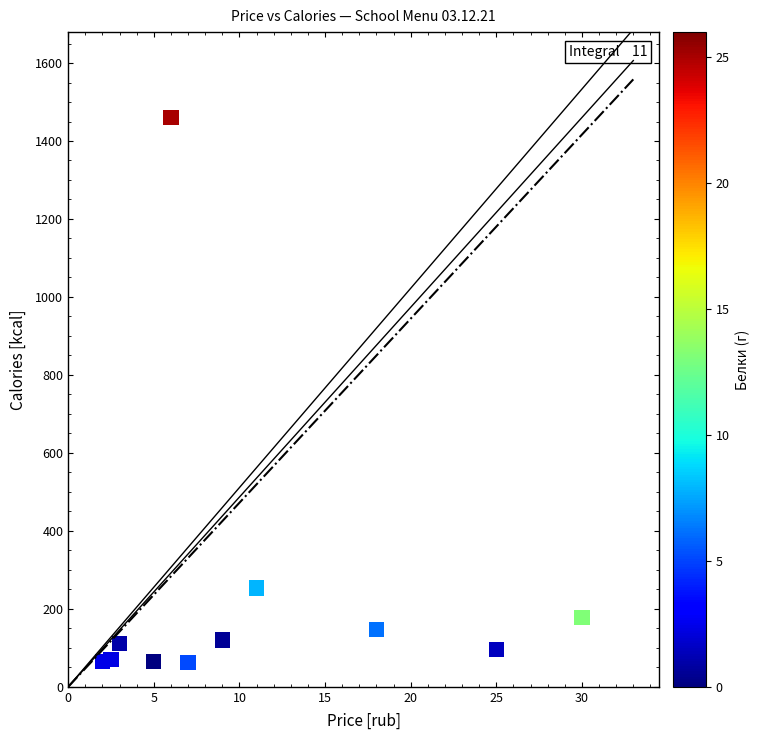

What is the average Y value?

238.8